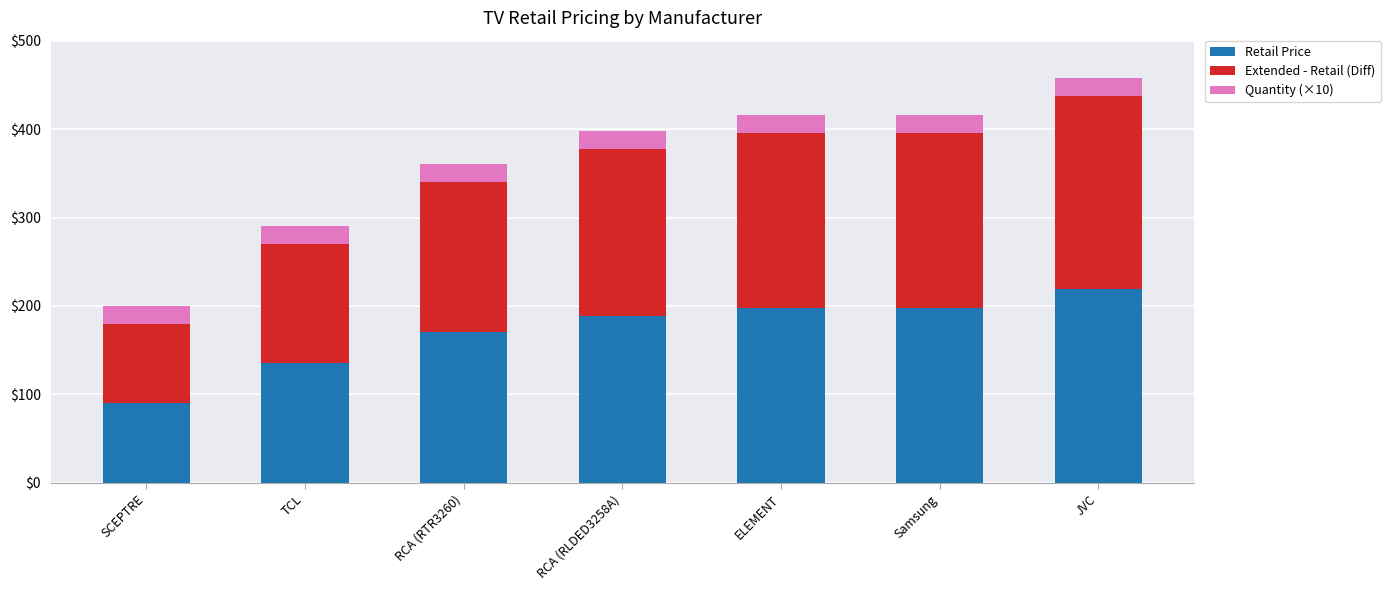

True or false: Retail Price has a value of 90.0 at SCEPTRE.

True